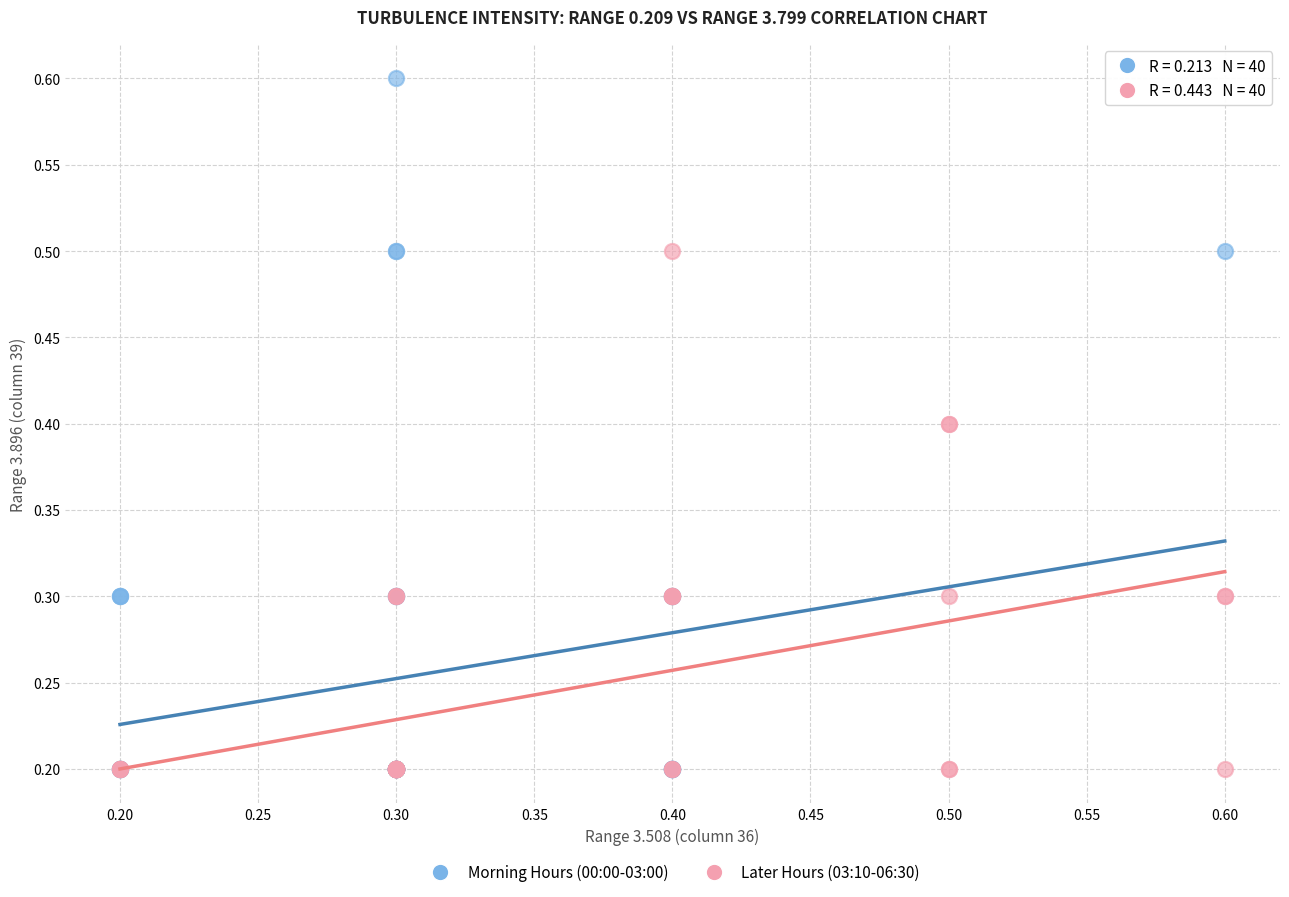

Which series contains the highest Y value?

Morning Hours (00:00-03:00)